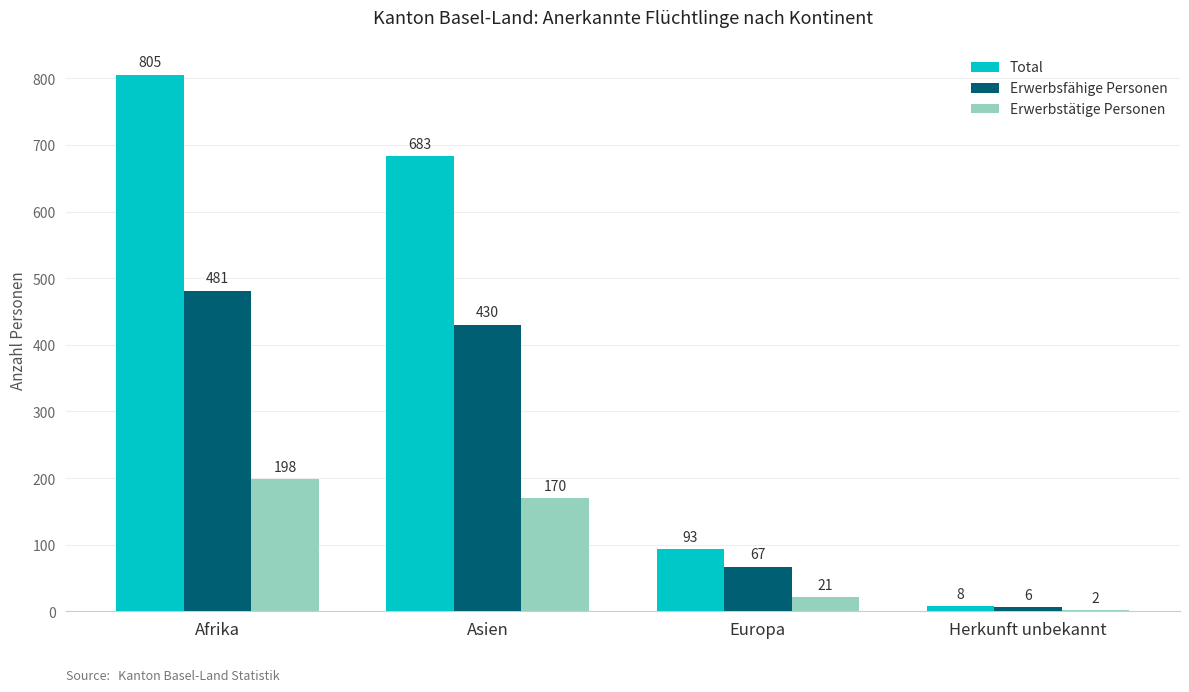

What is the sum of the Total values at Herkunft unbekannt and Asien?

691